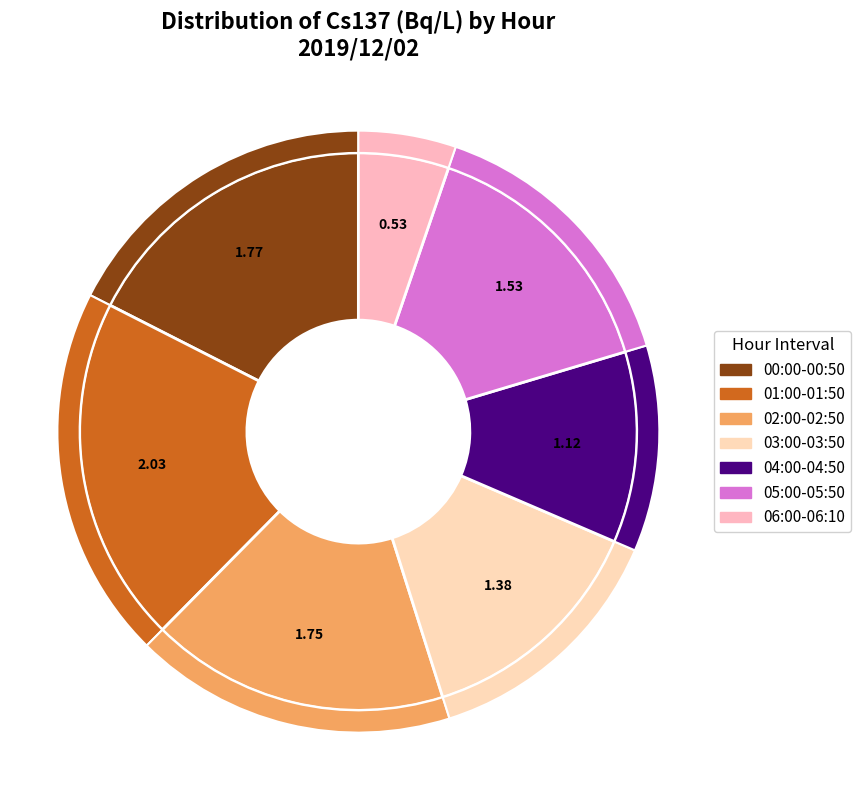

Does 05:50 account for over 50% of the chart?

No